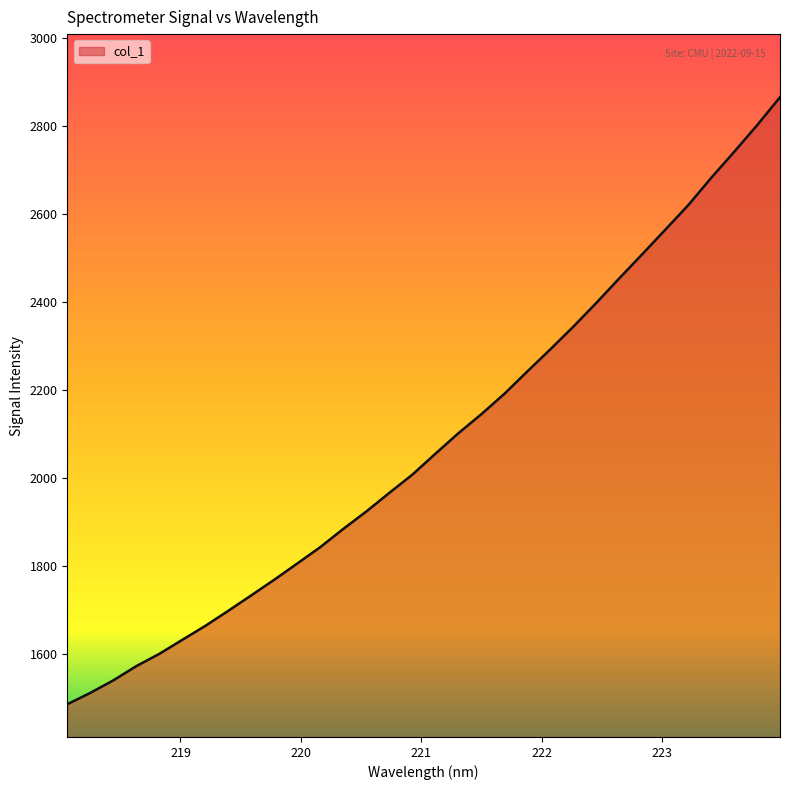

What is the smallest value displayed?

1487.0